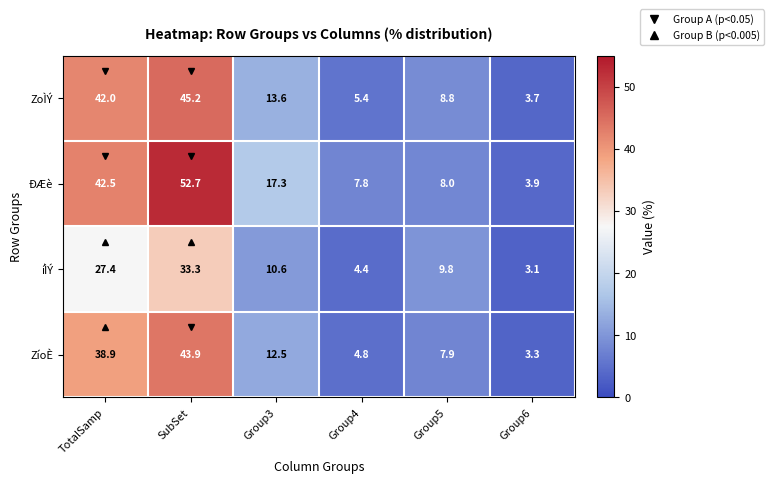

At which category is the sum across all series the highest?

SubSet